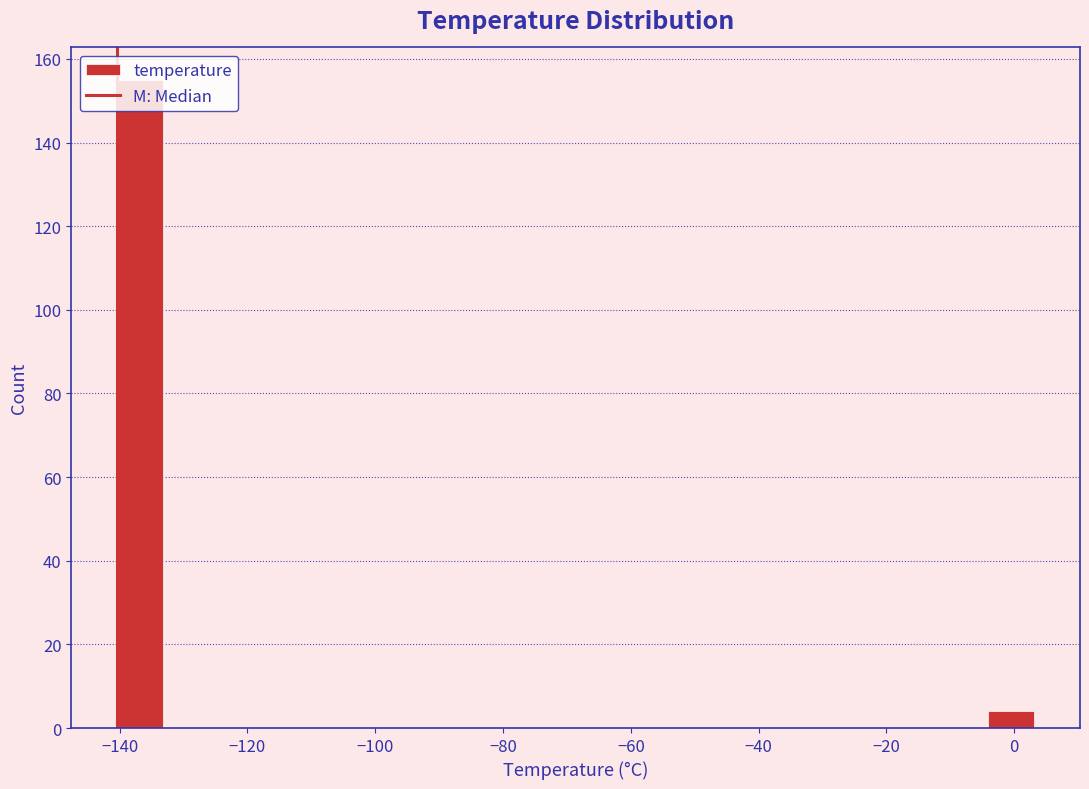

Around what value on the x-axis is the tallest bar? Give the approximate position of its centre, as read against the axis.

-136